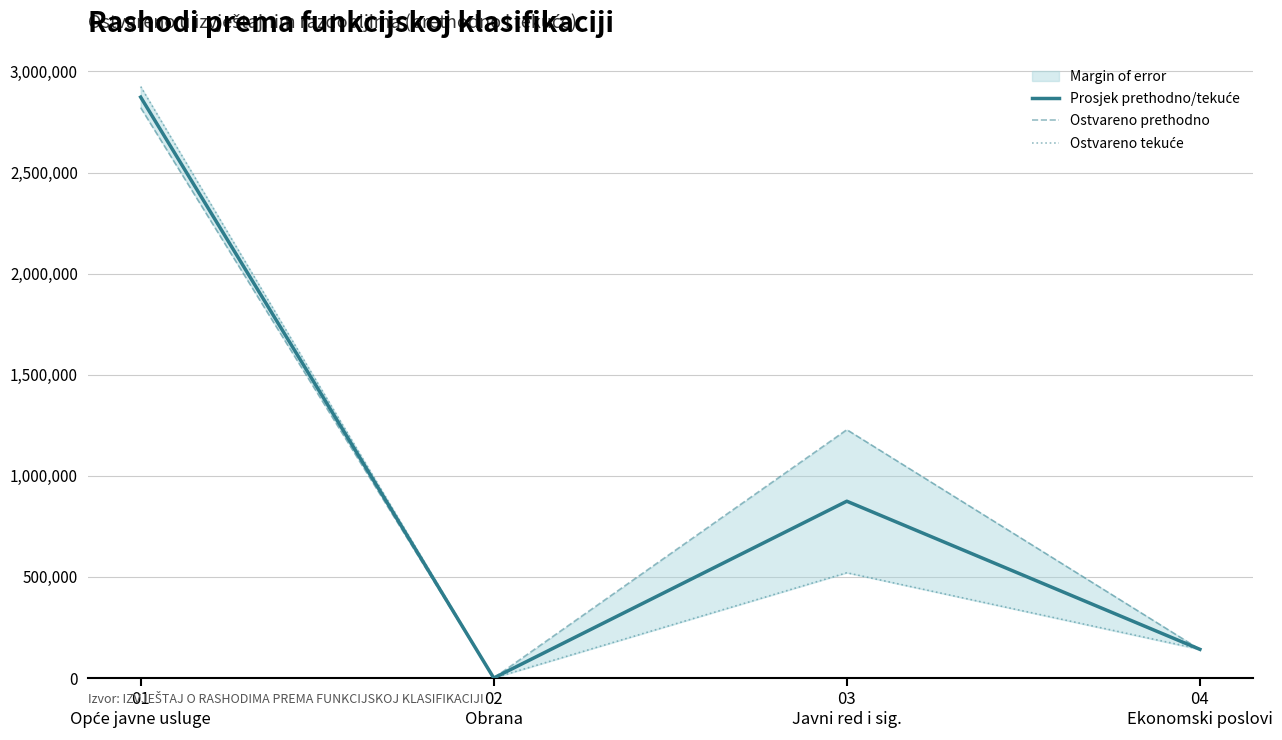

What is the sum of the Ostvareno prethodno values at 03
Javni red i sig. and 04
Ekonomski poslovi?

1369192.0